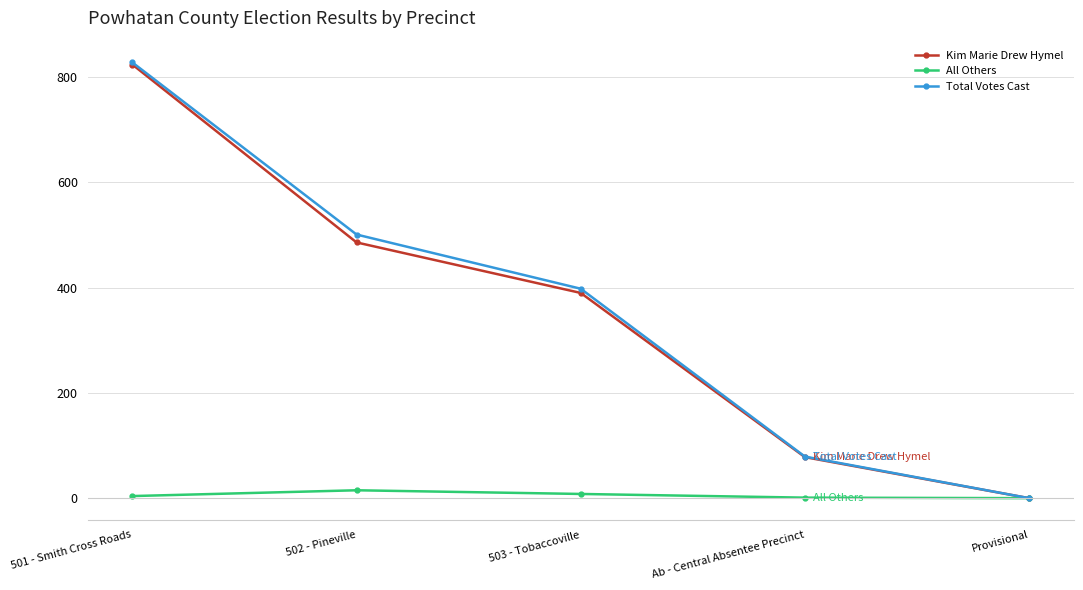

At 503 - Tobaccoville, list the series in order from largest to smallest.

Total Votes Cast, Kim Marie Drew Hymel, All Others